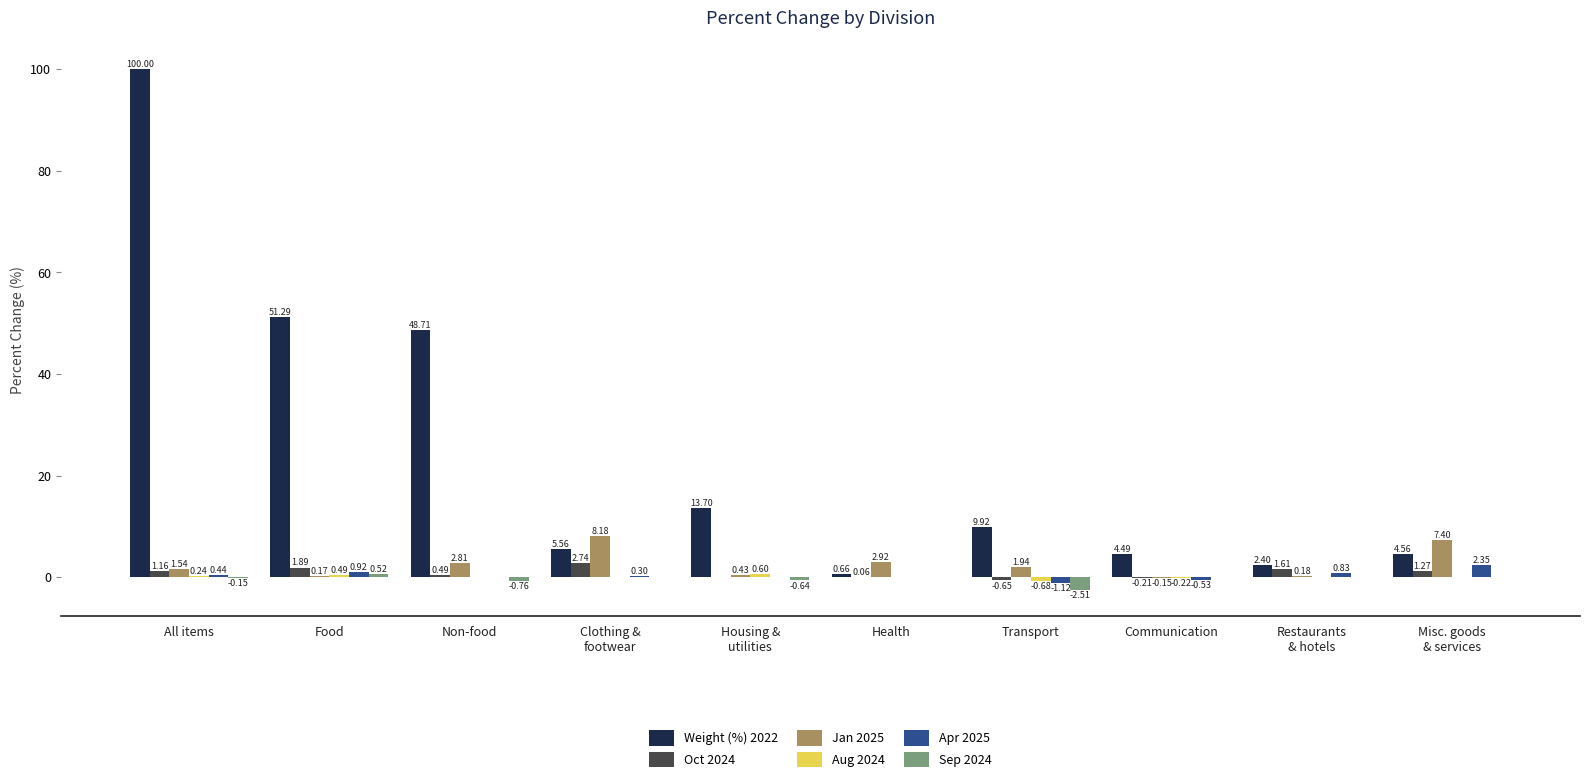

Which series changed the most between All items and Non-food?

Weight (%) 2022